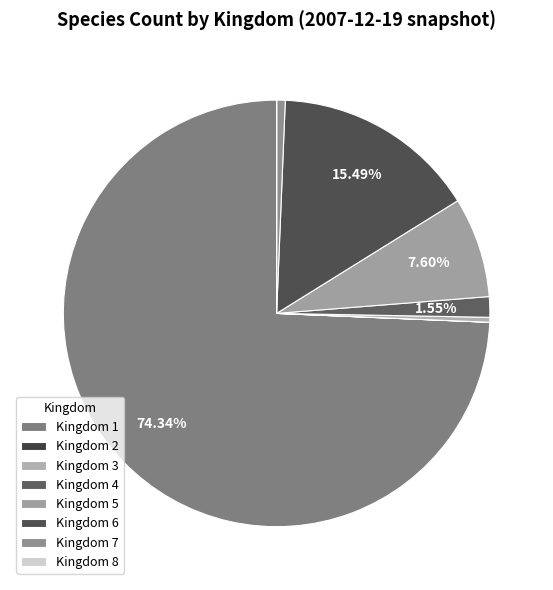

To the nearest percent, what is the average slice percentage?

12%